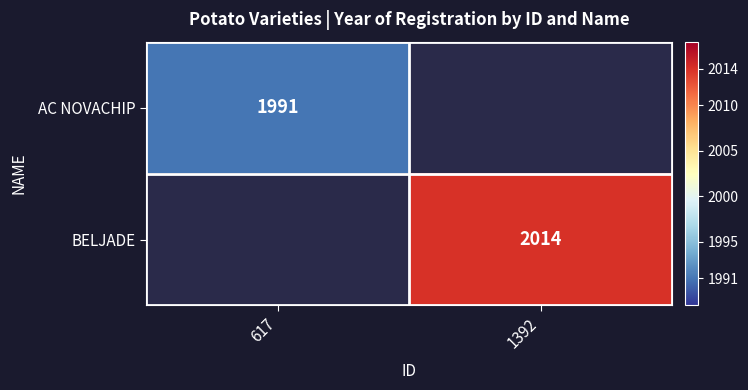

What is the maximum value for AC NOVACHIP?

1991.0